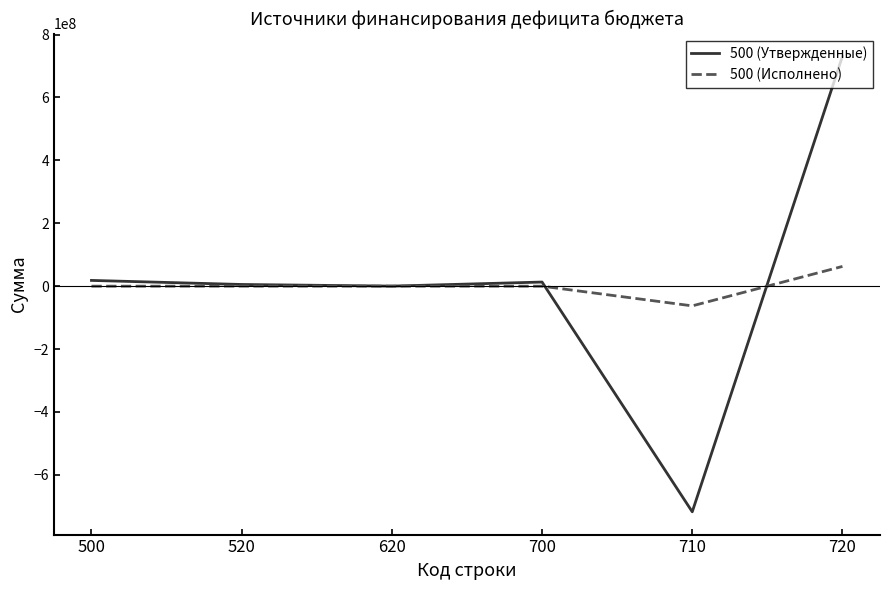

At which category is the sum across all series the highest?

720